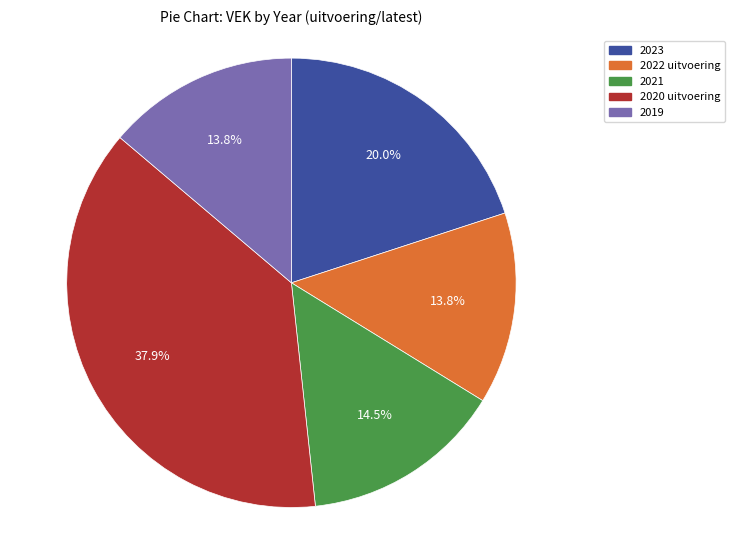

Which has a higher value, 2023 or 2021?

2023